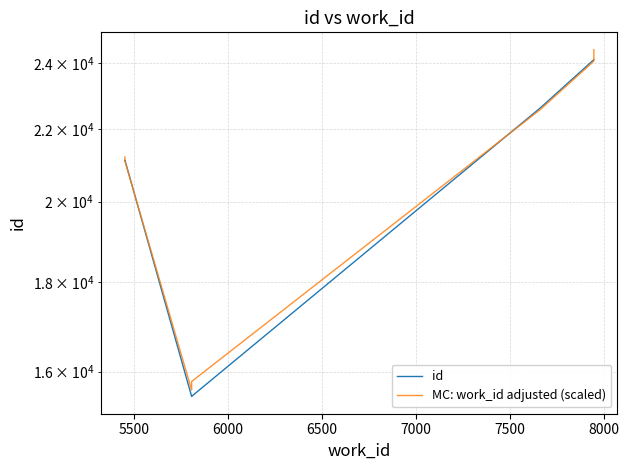

At how many categories does at least one series exceed 23410?

2